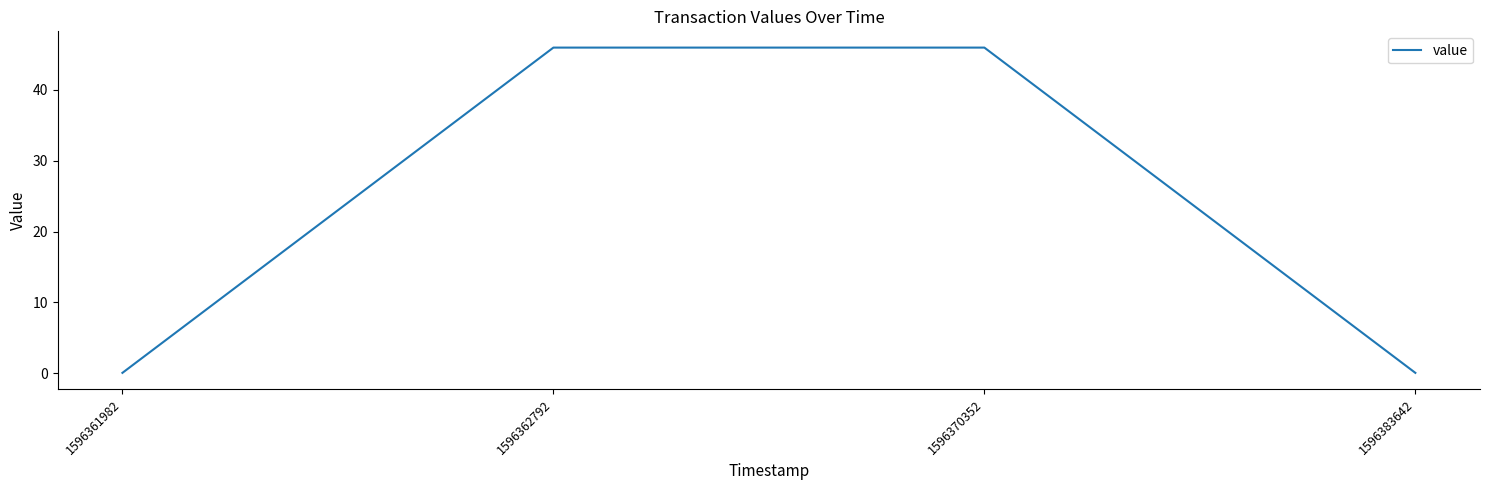

The chart shows a value of 46.0 at 1596362792. True or false?

True